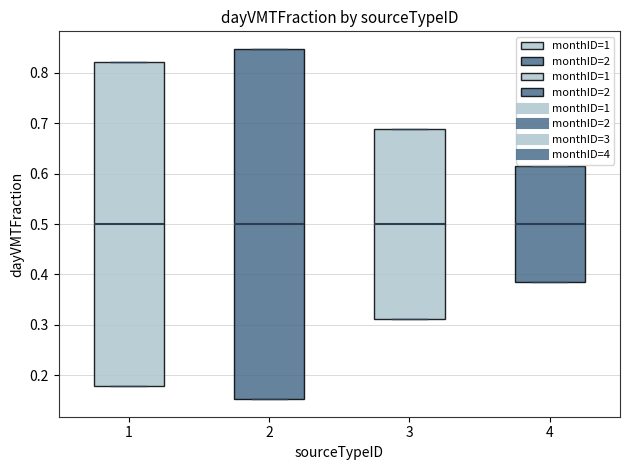

Reading left to right, transcribe this box plot: for each box, give where its median line is, the range the box spans, and where its two whiskers end, as read against the y-axis. The values are not printed on the chart, so give them approximately, as read against the axis.

1: median 0.50, box 0.18 to 0.82, whiskers 0.18 to 0.82
2: median 0.50, box 0.15 to 0.85, whiskers 0.15 to 0.85
3: median 0.50, box 0.31 to 0.69, whiskers 0.31 to 0.69
4: median 0.50, box 0.38 to 0.62, whiskers 0.38 to 0.62